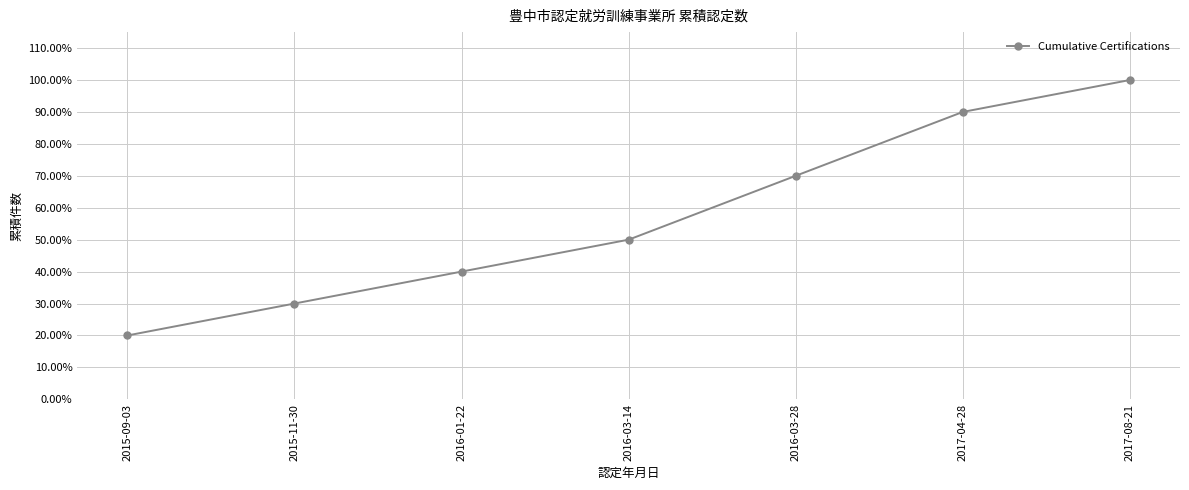

At which label is the value closest to 0?

2015-09-03